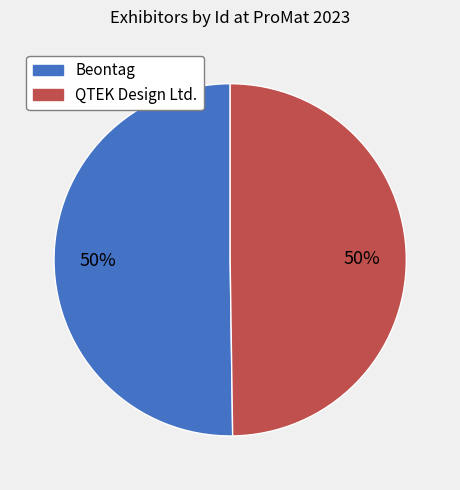

Do QTEK Design Ltd. and Beontag together represent more than half of the pie?

Yes